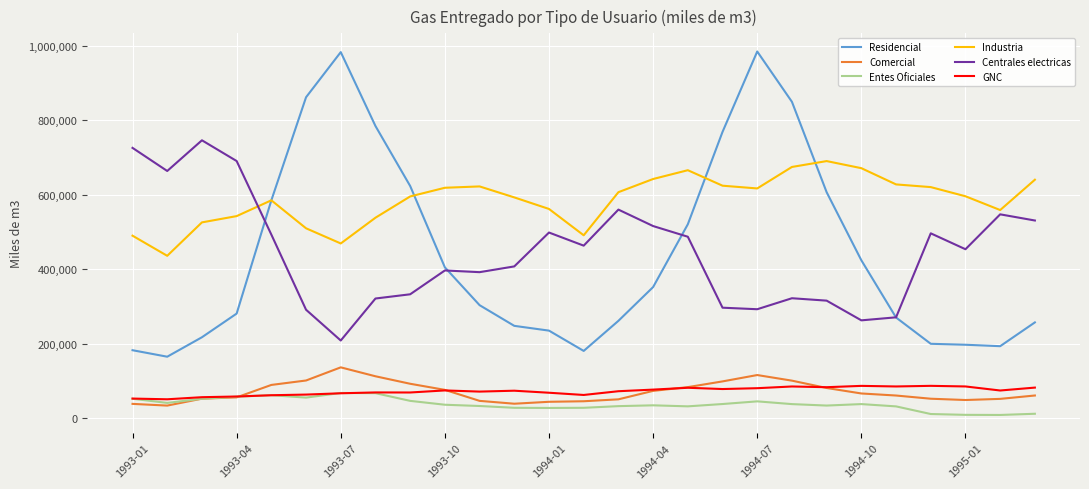

Which series has the largest total across all categories?

Industria